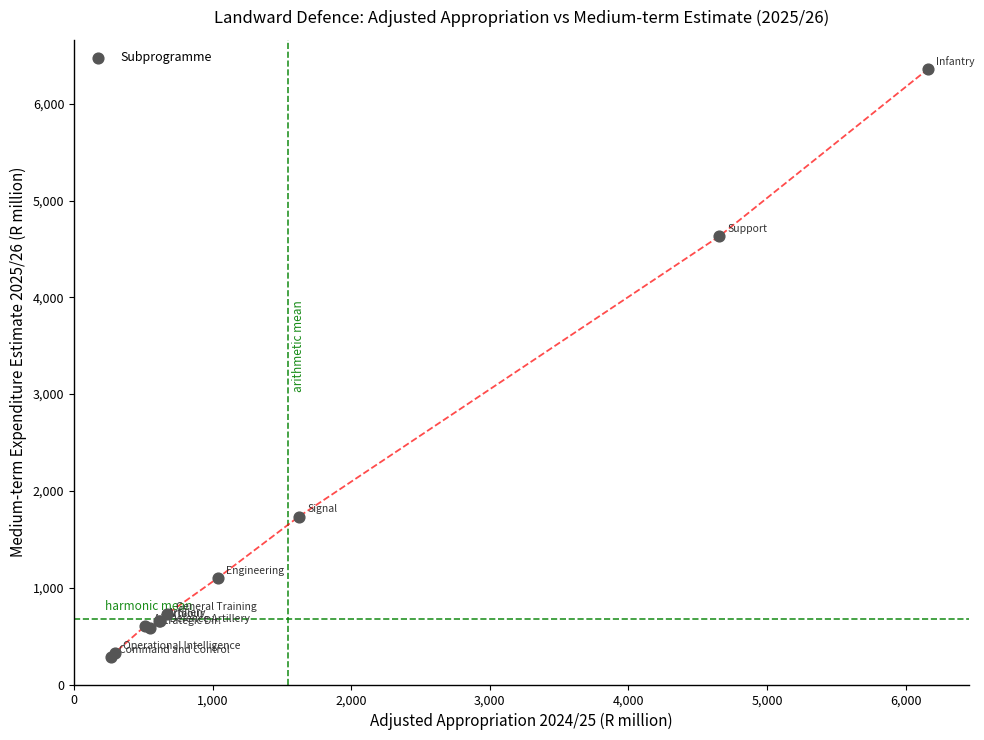

What Y value in the scatter plot is closest to 3318?

4629.6